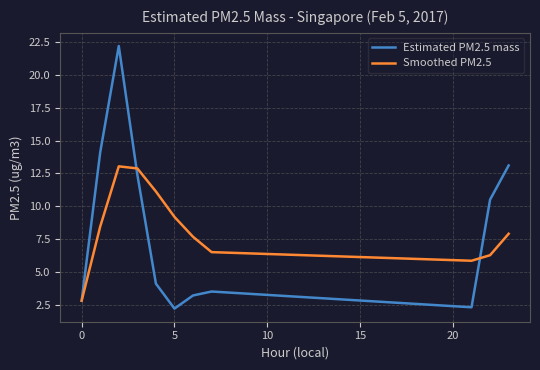

What is the maximum value shown in the chart?

22.2